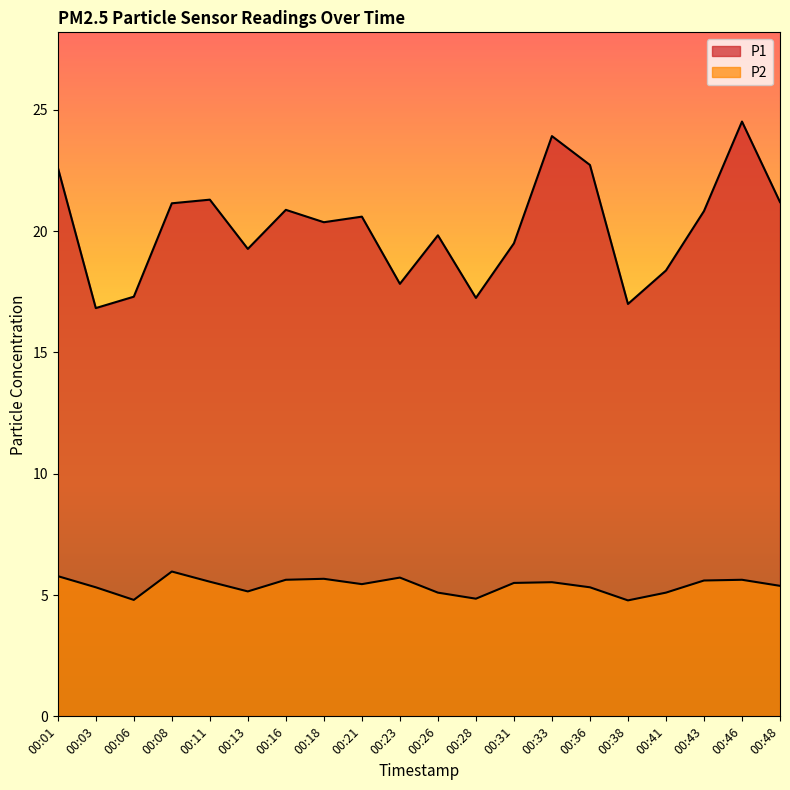

What is the total value across all series at 00:36?

28.1